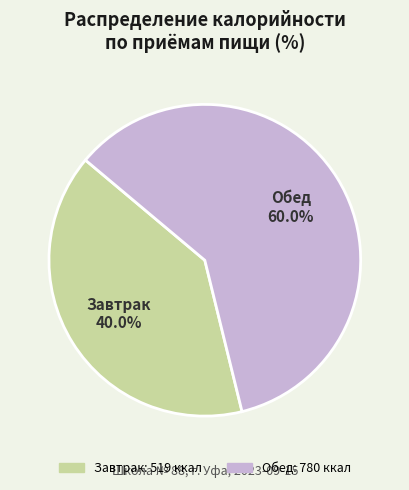

Which category has the smallest portion of the pie?

Завтрак